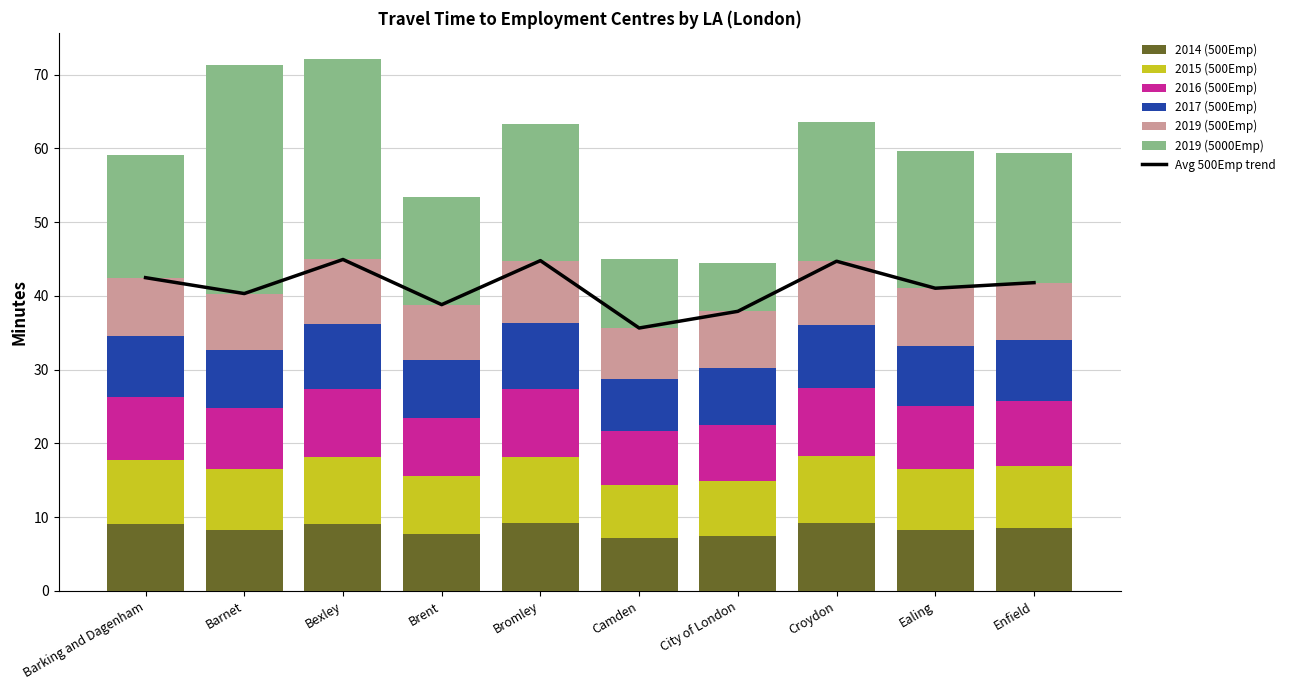

List the series in order of their peak value, highest first.

2019 (5000Emp), 2014 (500Emp), 2016 (500Emp), 2015 (500Emp), 2017 (500Emp), 2019 (500Emp)